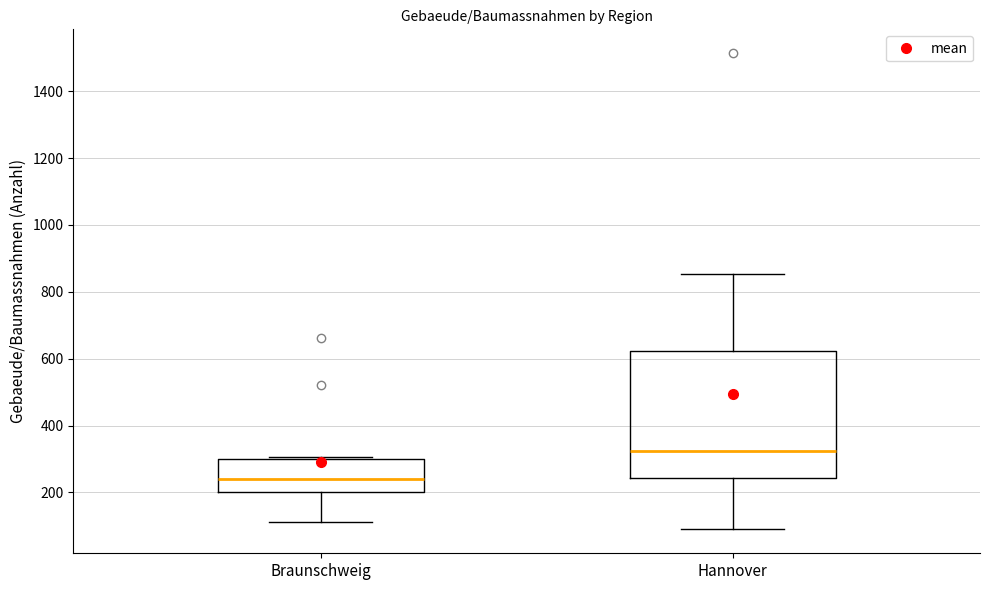

Reading left to right, read every box against the y-axis: the position of its median line, the range the box covers, and the ends of its whiskers. The values are not printed on the chart, so give them approximately, as read against the axis.

Braunschweig: median 240, box 200 to 300, whiskers 120 to 300 (just above the box's upper edge)
Hannover: median 320, box 240 to 620, whiskers 80 to 860